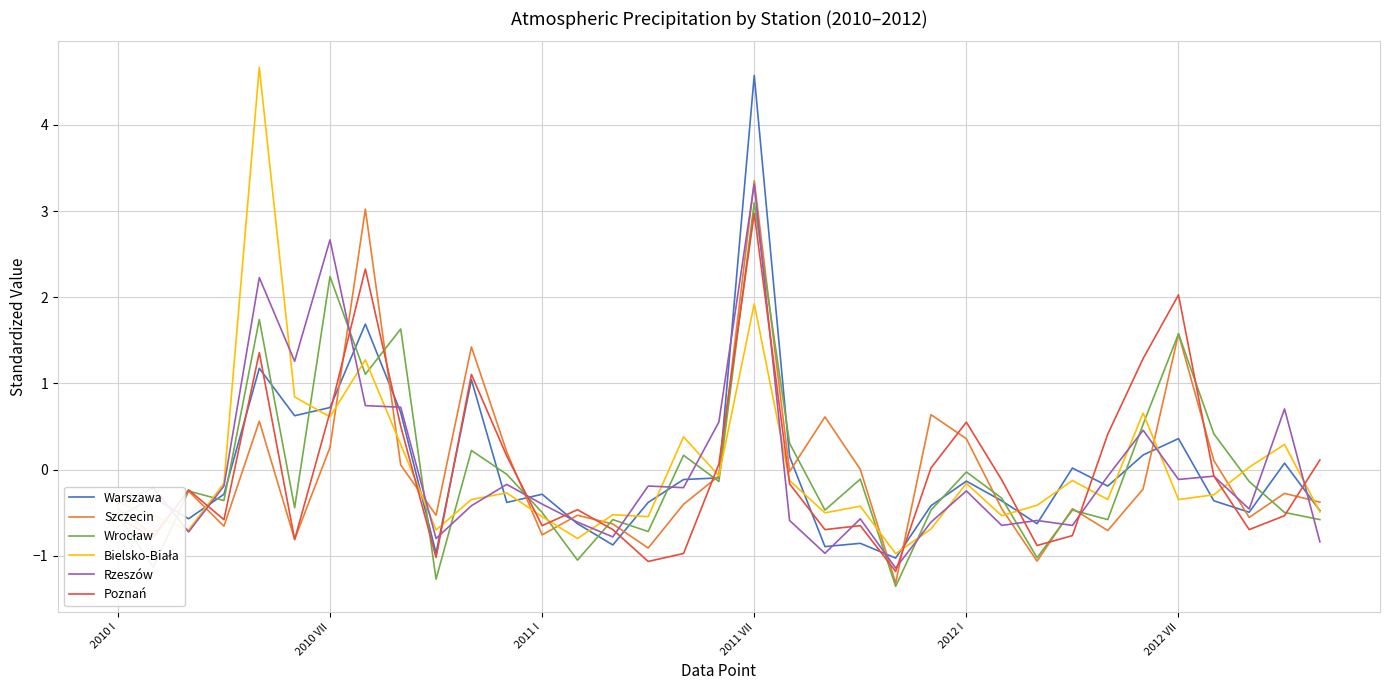

What is the greatest value displayed?

4.7